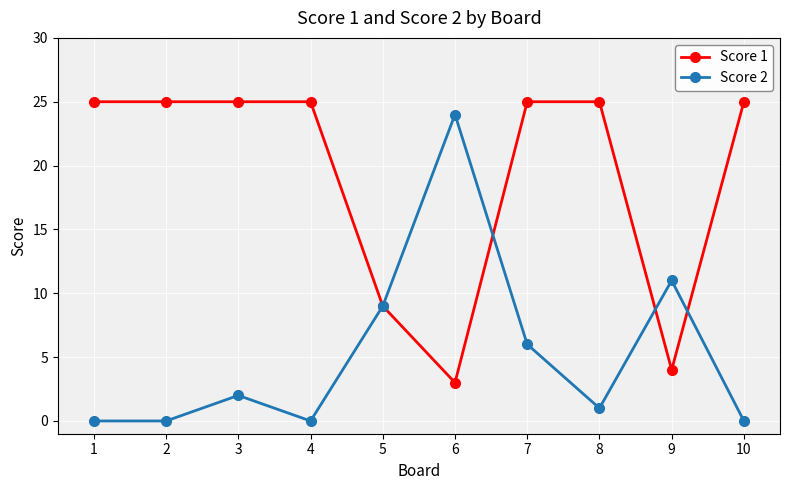

At how many categories does at least one series exceed 23?

8